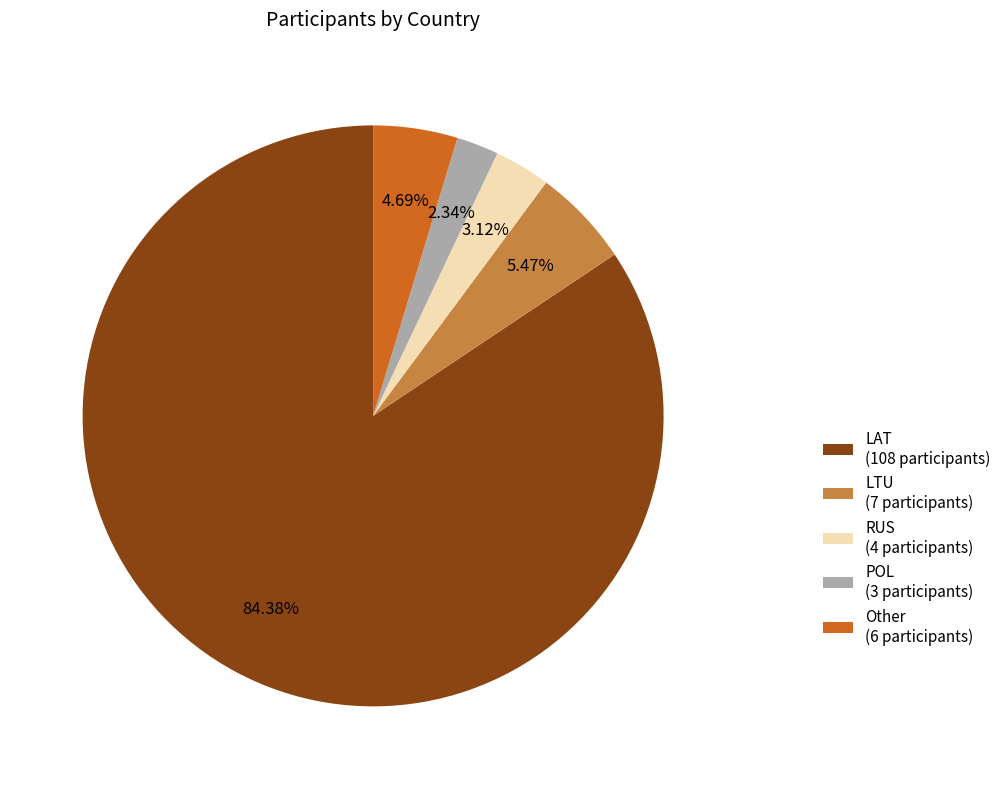

To the nearest percent, what percentage of the pie is RUS?

3%